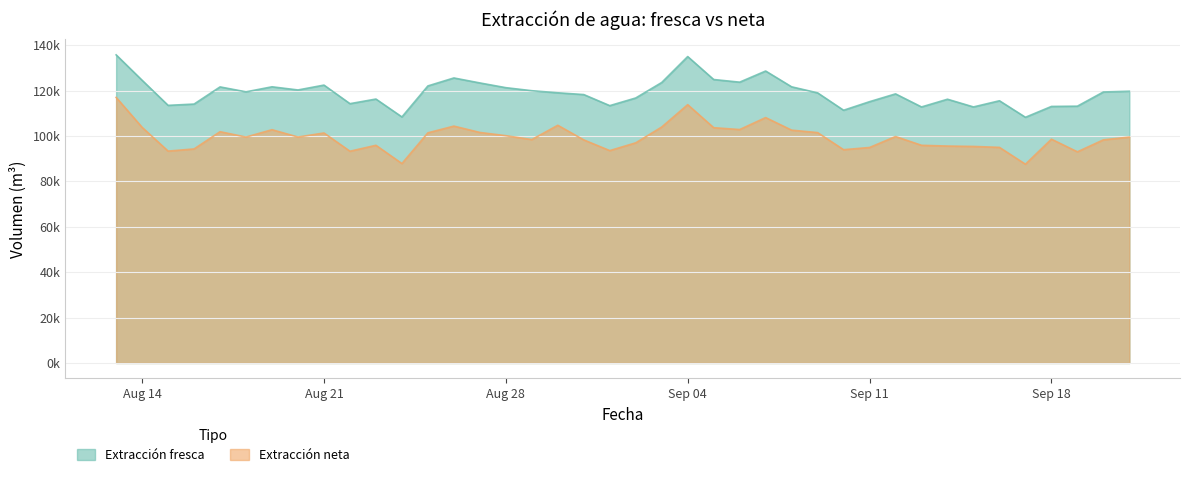

Is it true that Extracción fresca equals 56970.9 at 2023-08-24?

False